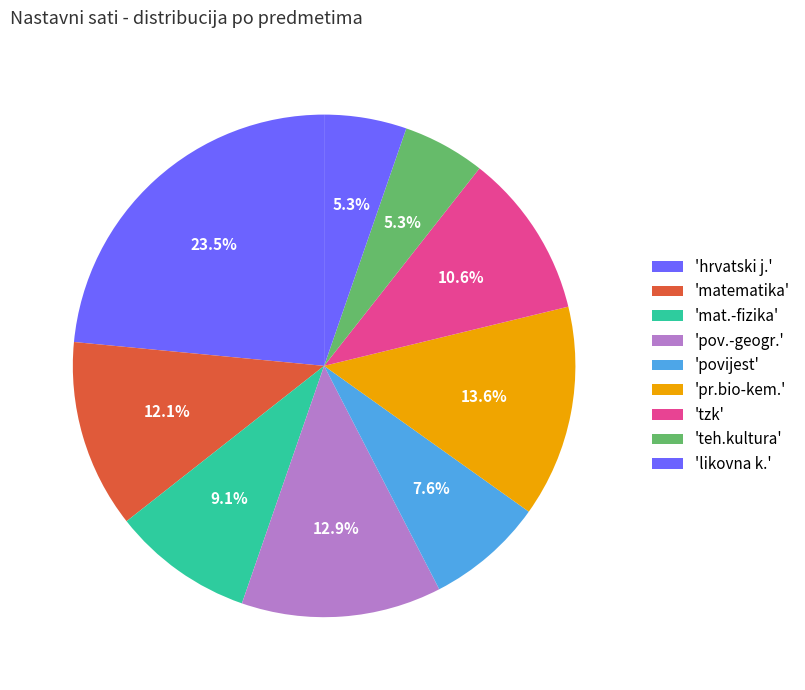

Which slice is the largest?

hrvatski j.